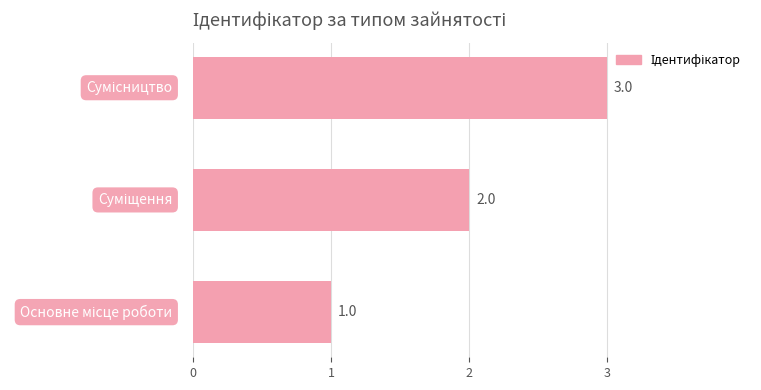

What is the sum of all values?

6